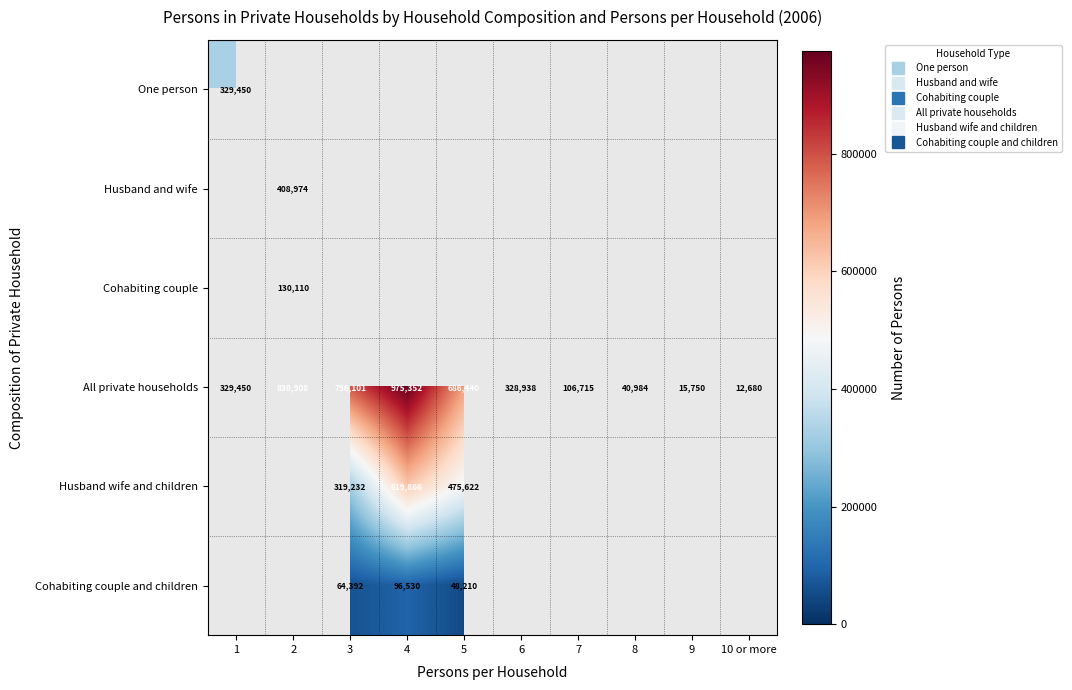

True or false: One person has a value of 470245.2 at 1.

False